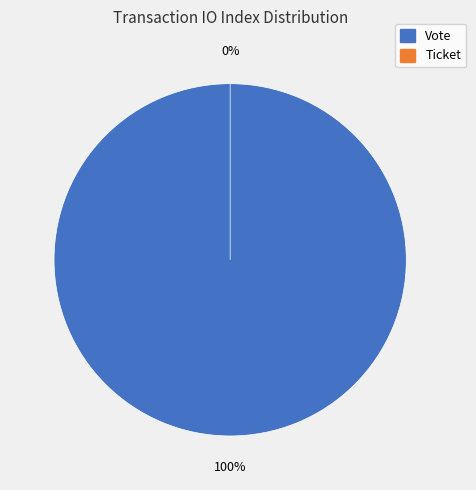

Which category has the smallest portion of the pie?

Ticket (io_index=0)